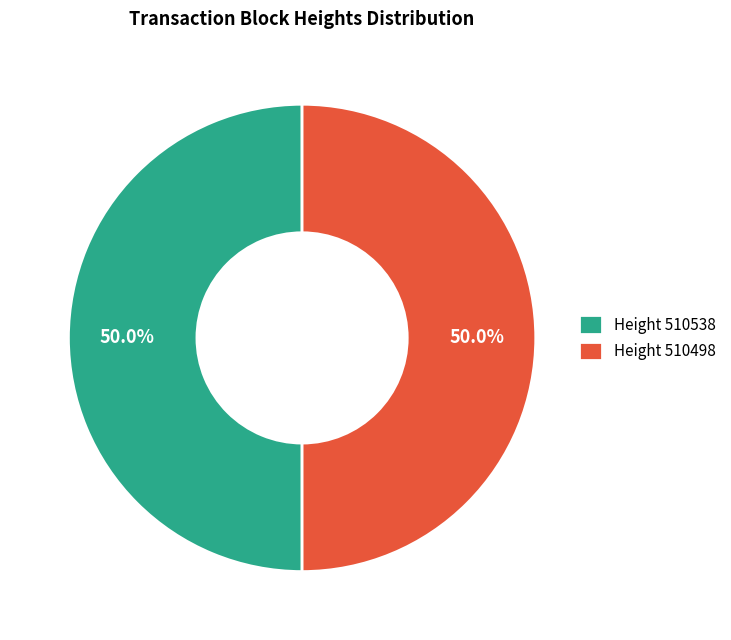

How much of the chart is everything except Height 510498?

50.0%